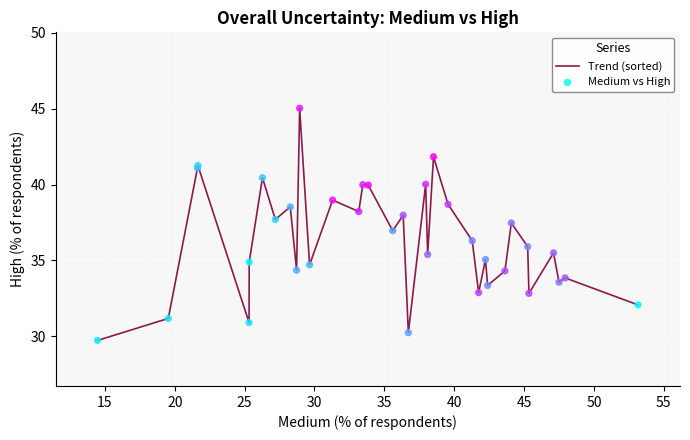

What is the greatest value displayed?

45.0